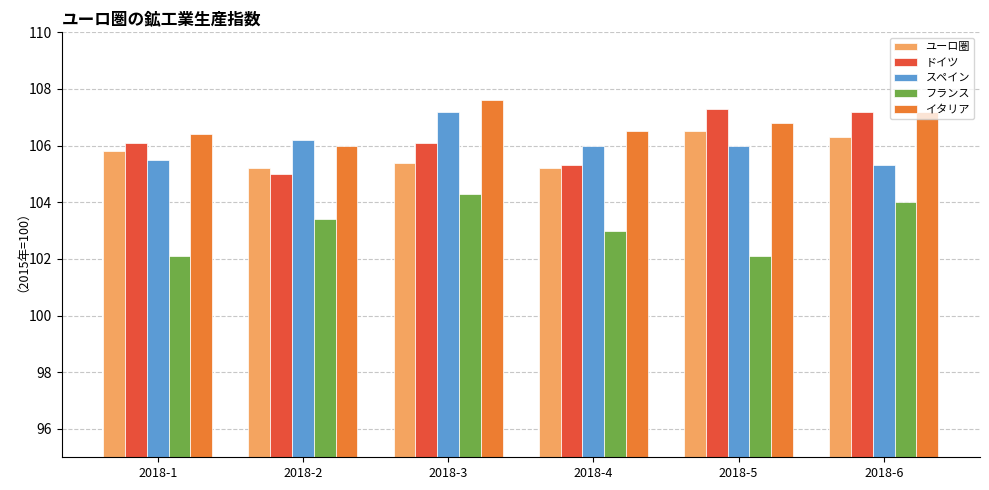

What is the value of the イタリア bar at the 3rd from the left?

107.6